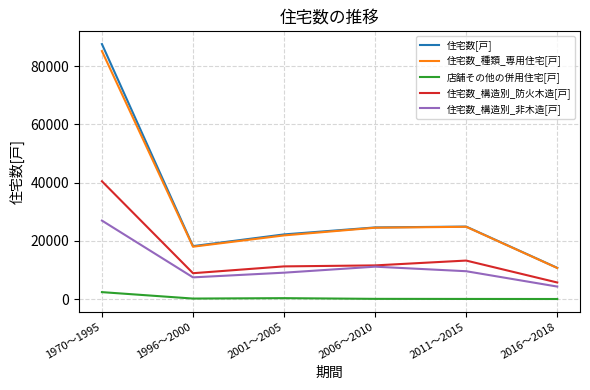

How many values in the 店舗その他の併用住宅[戸] series are below 200?

3